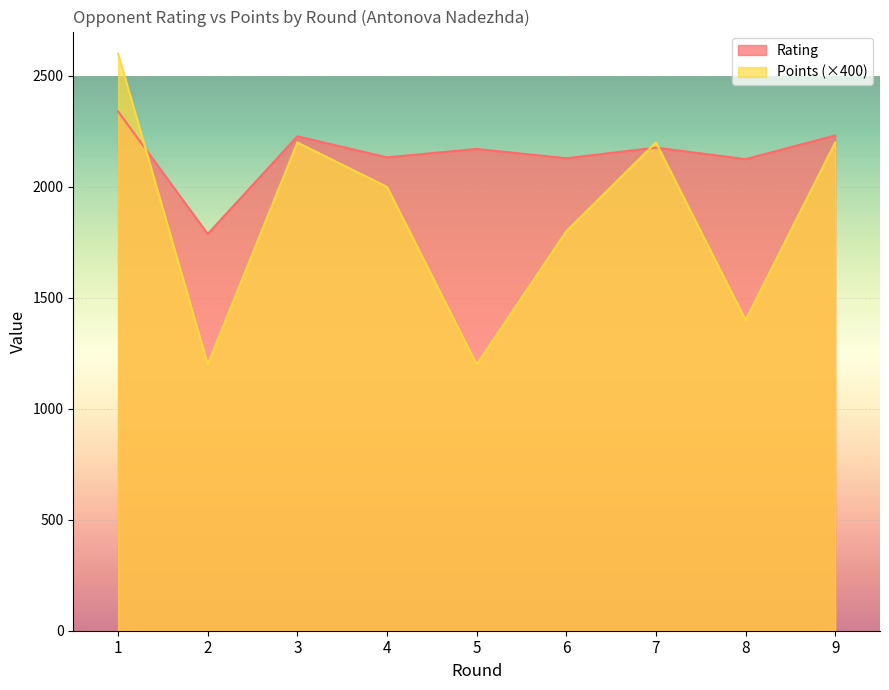

Reading left to right, list all the values displayed in this chart.

Rating: 1=2340	2=1788	3=2228	4=2133	5=2171	6=2129	7=2177	8=2125	9=2232
Points: 1=2600	2=1200	3=2200	4=2000	5=1200	6=1800	7=2200	8=1400	9=2200